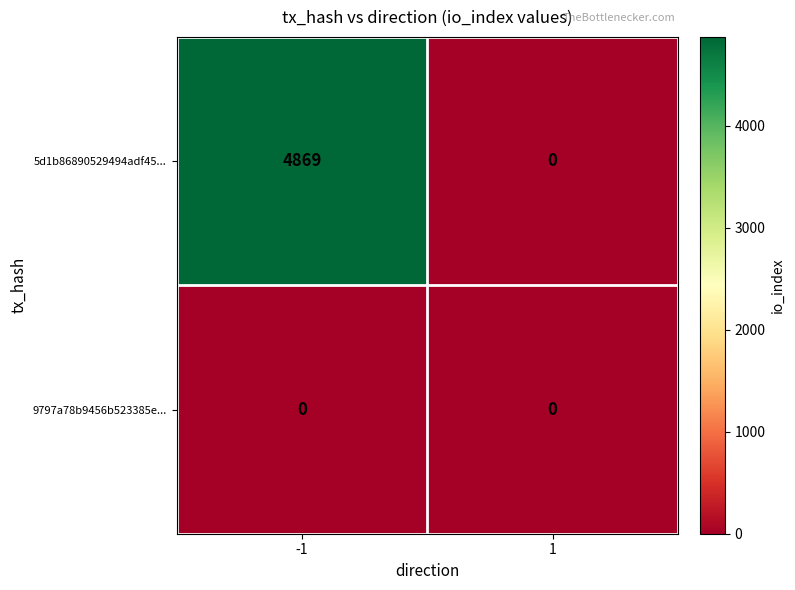

List the series in order of their overall mean, highest first.

5d1b86890529494adf45..., 9797a78b9456b523385e...